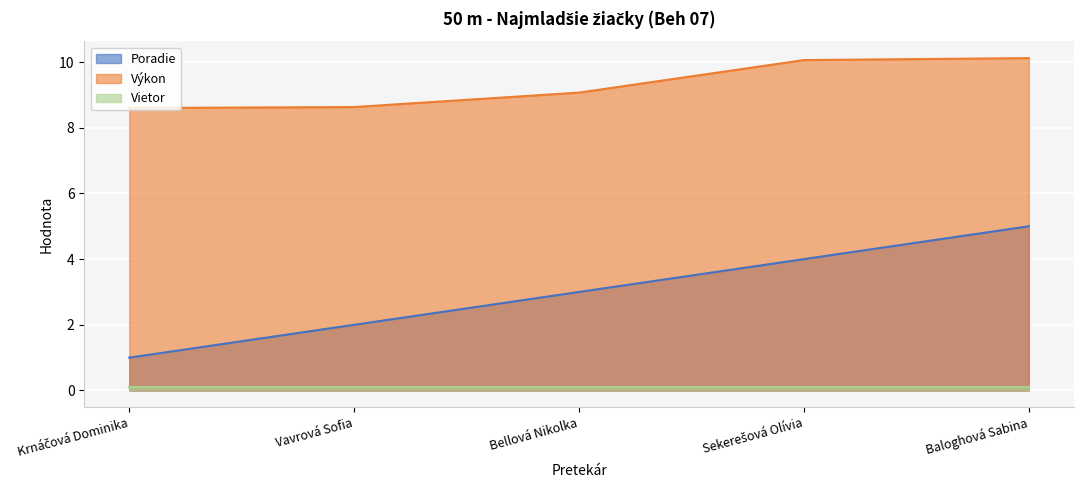

The value of Výkon at Sekerešová Olívia is 13.5. True or false?

False